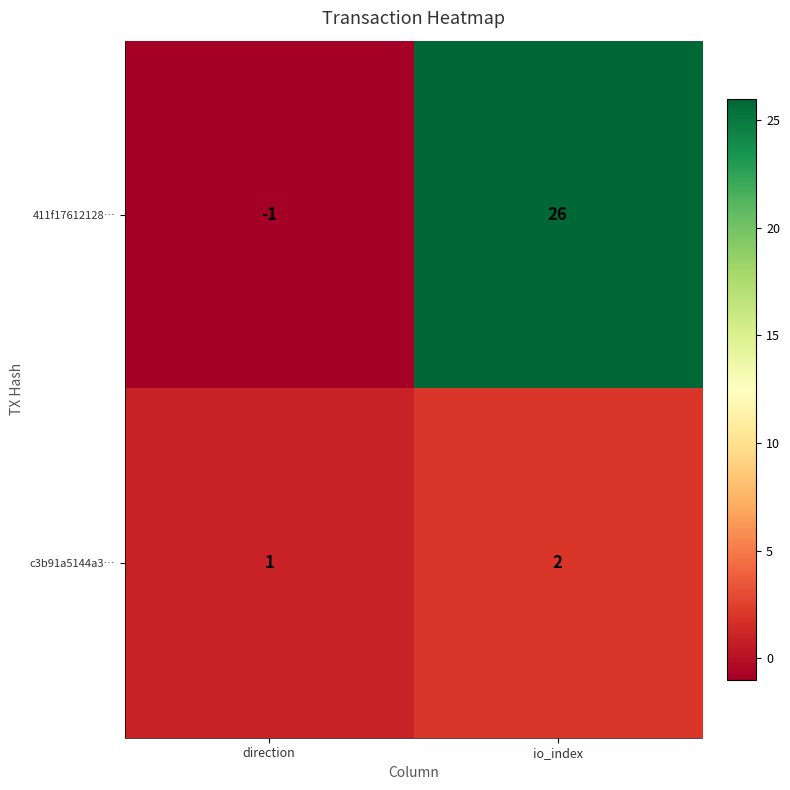

True or false: 411f17612128… has a value of 16 at io_index.

False